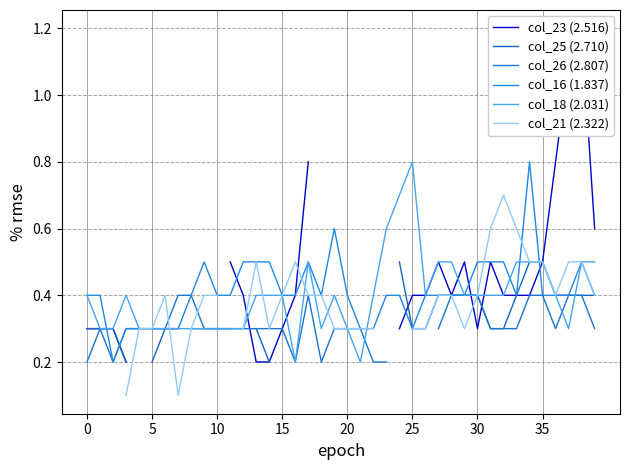

True or false: col_18 (2.031) and col_23 (2.516) intersect in this chart.

True